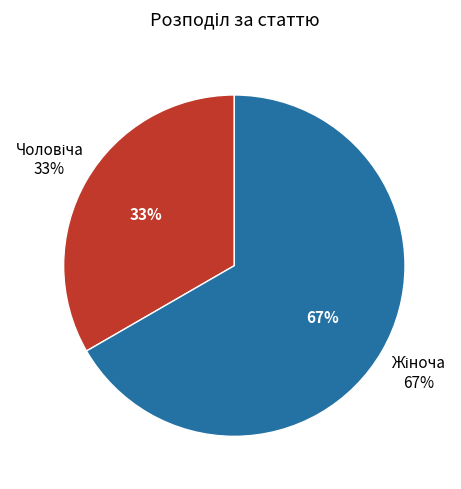

What percentage is the Жіноча slice, to the nearest percent?

67%